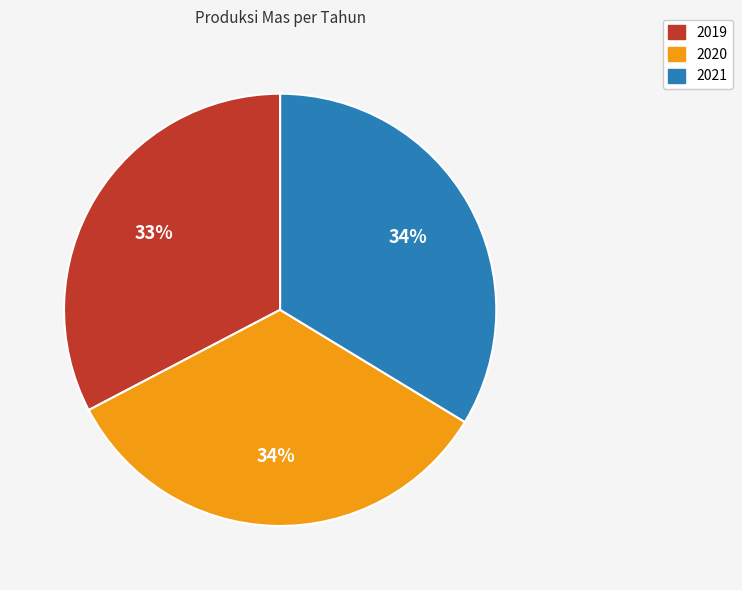

Which has a higher value, 2019 or 2021?

2021